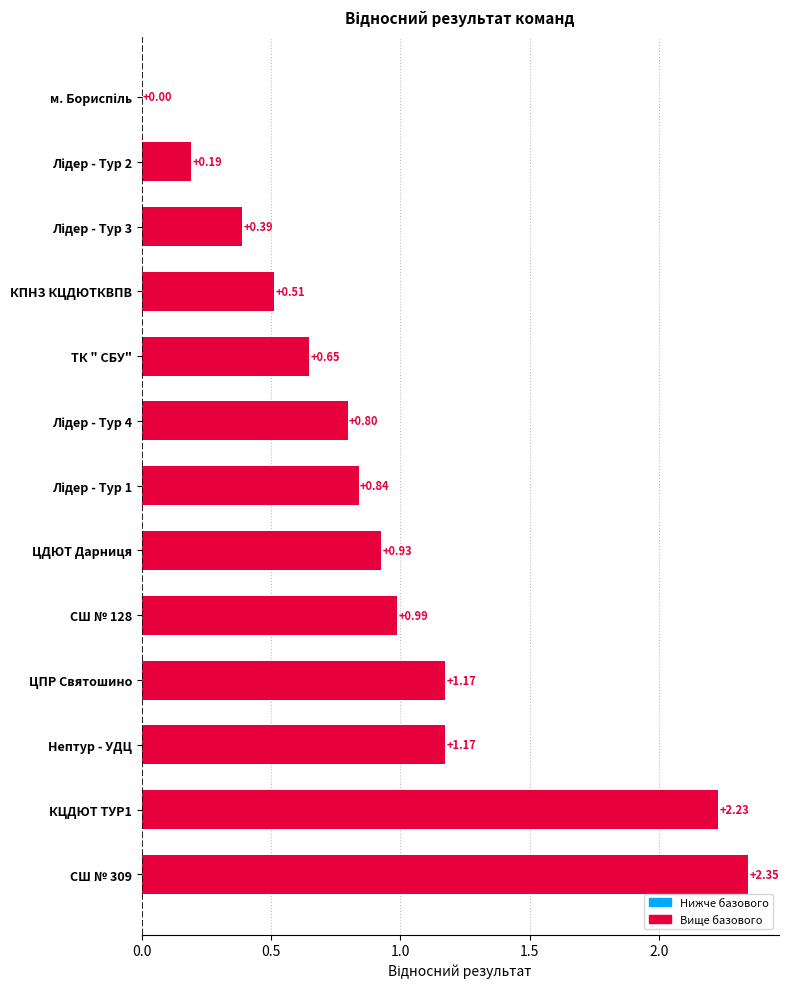

Which has a higher value, КЦДЮТ ТУР1 or КПНЗ КЦДЮТКВПВ?

КЦДЮТ ТУР1